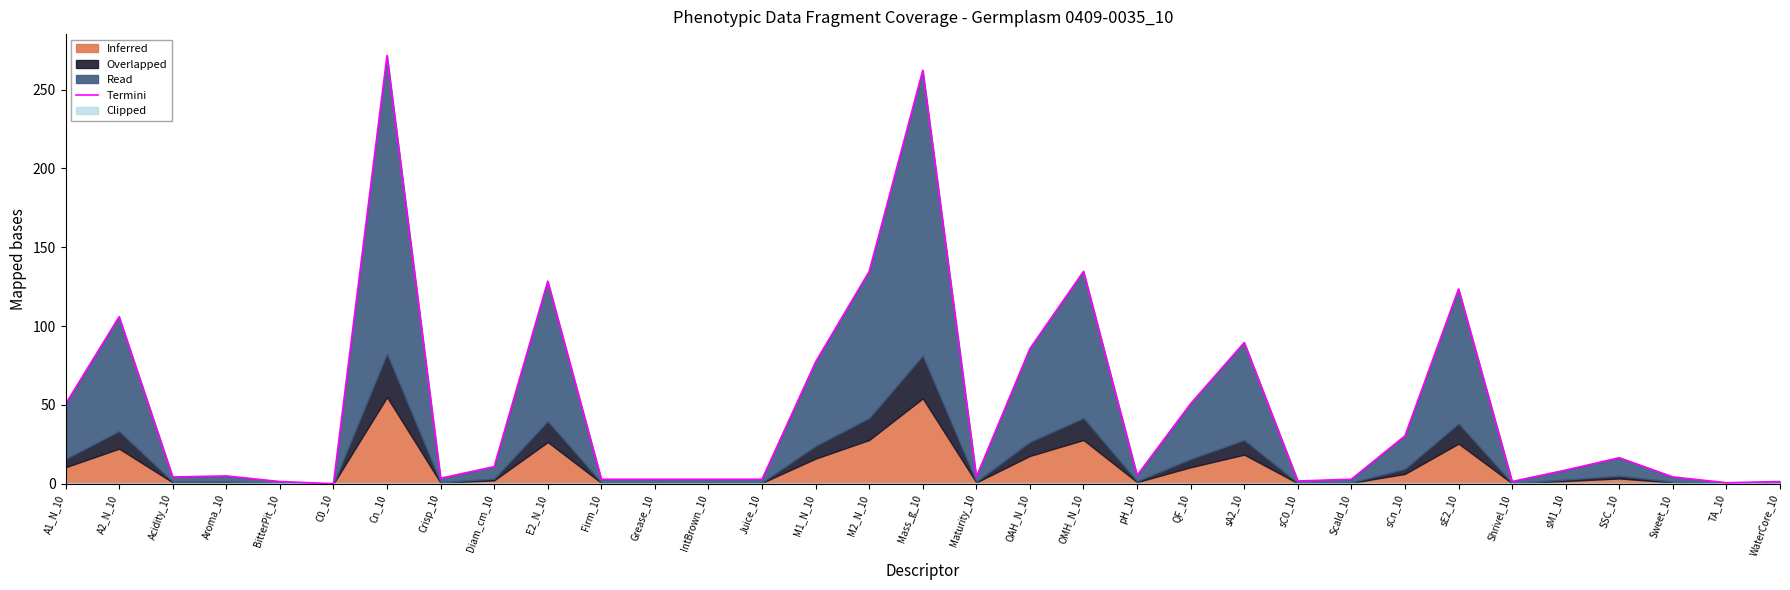

At which category does the chart reach its minimum across all series?

C0_10